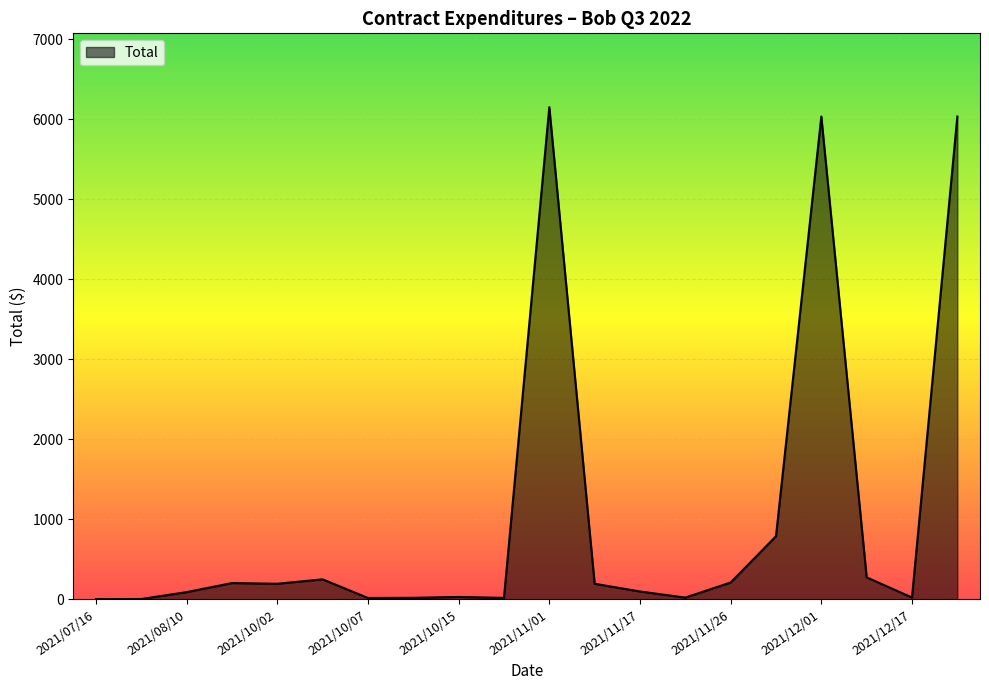

What is the greatest value displayed?

6149.3